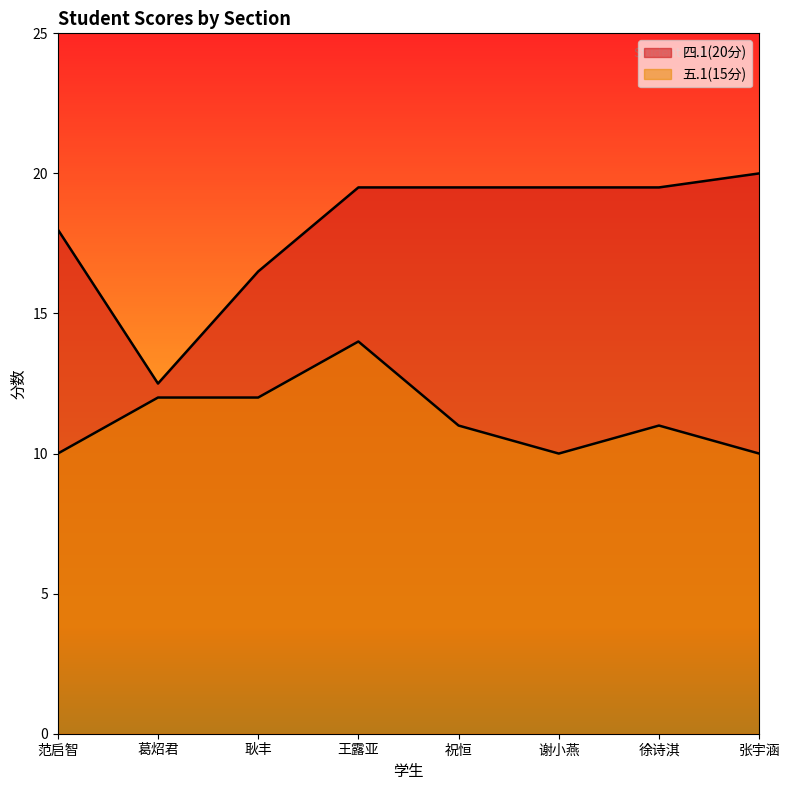

At which category does 四.1(20分) reach its first local valley?

葛炤君